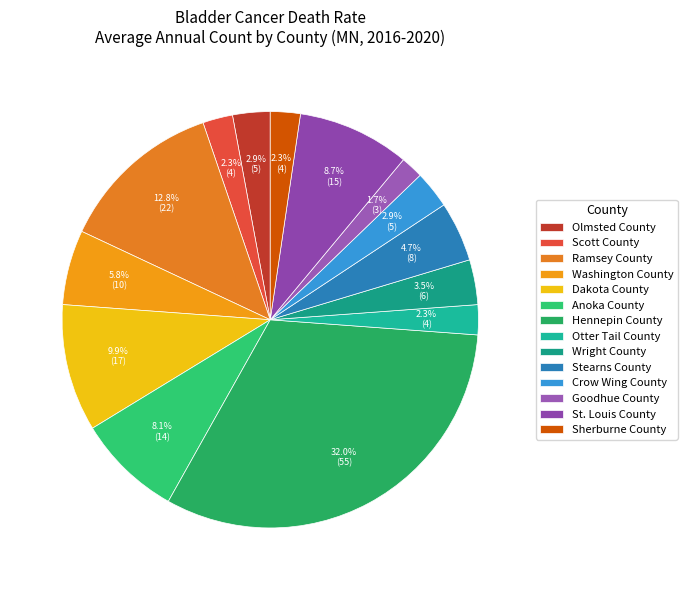

To the nearest percent, what is the difference between the largest and smallest slice percentages?

30%